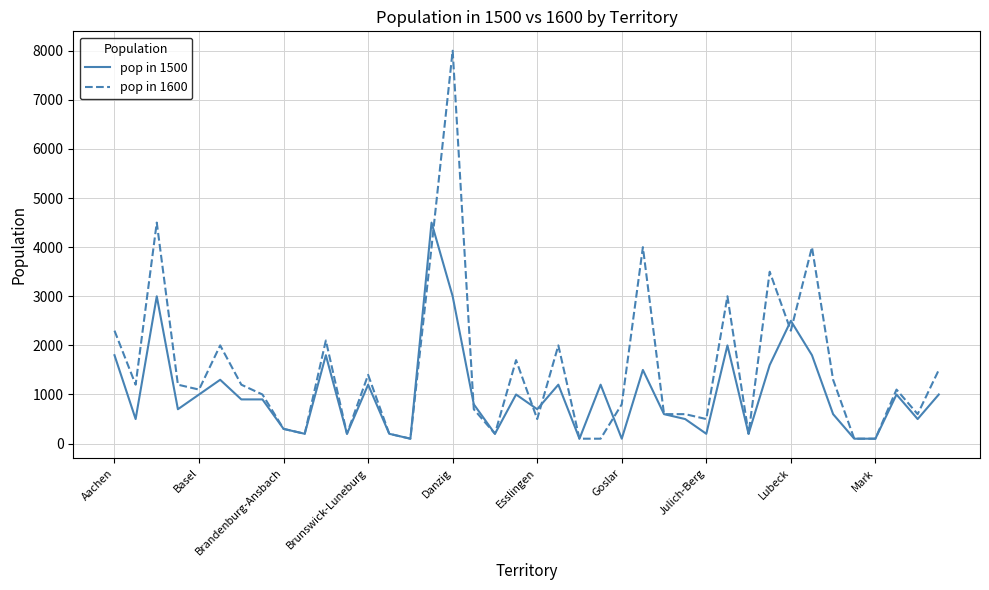

Which series has the largest total across all categories?

pop in 1600